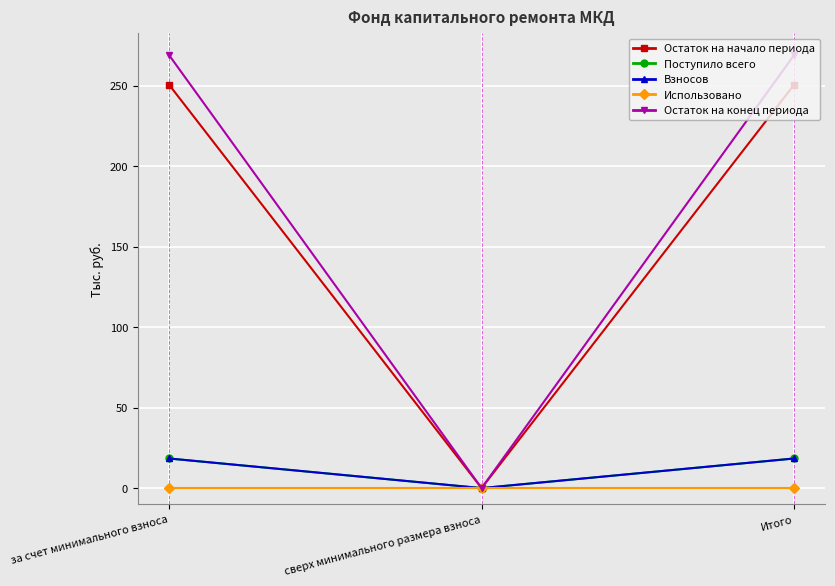

At which label does Взносов reach its peak?

за счет минимального взноса